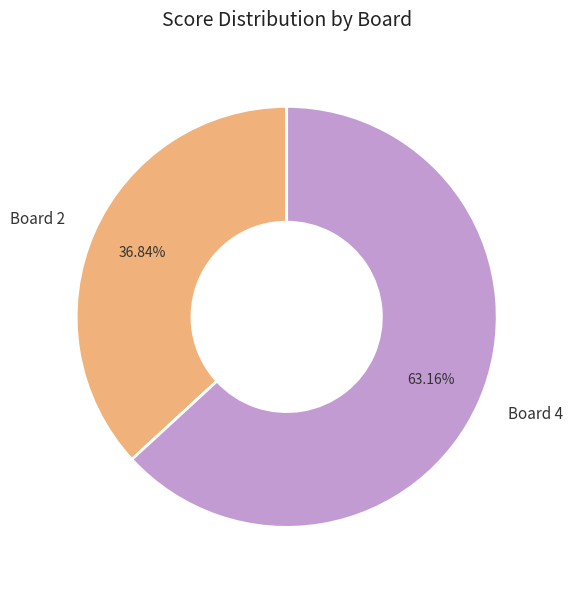

Which category accounts for the majority?

Board 4